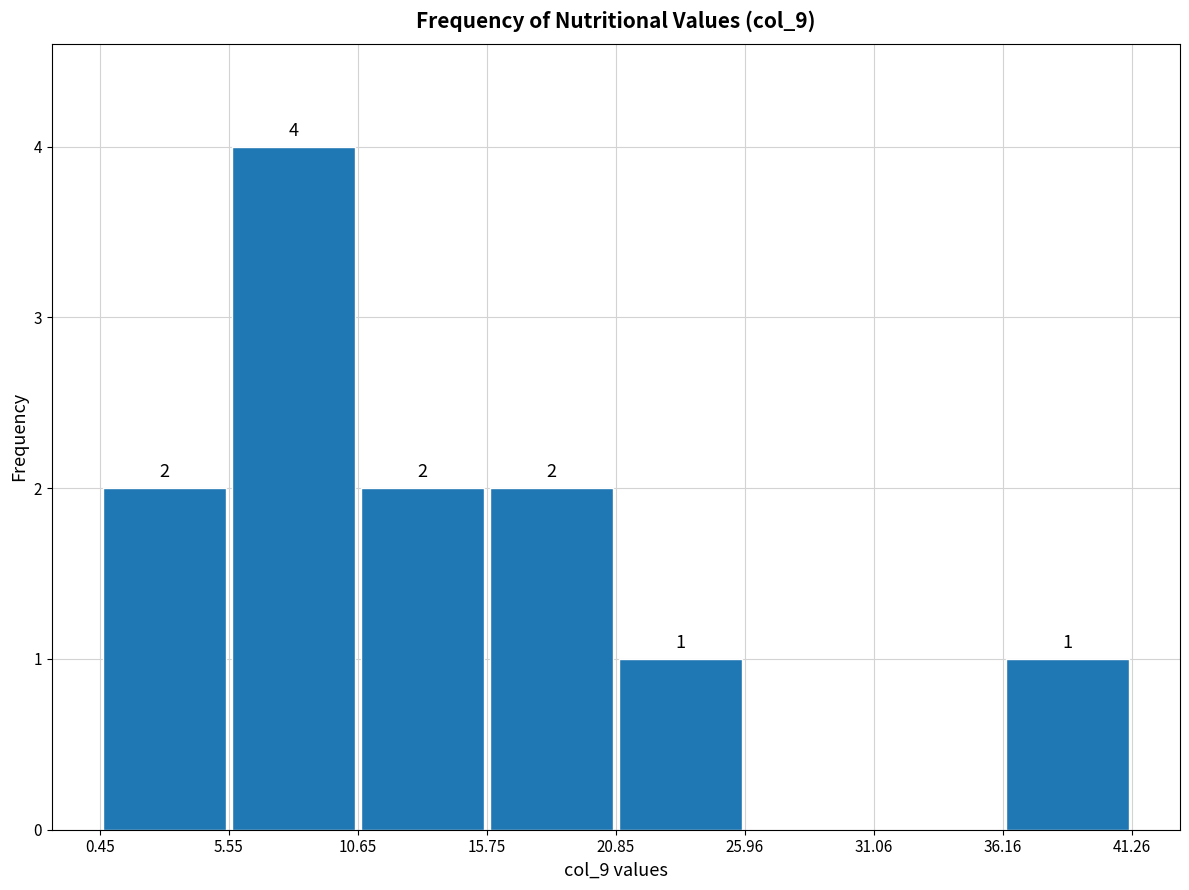

Over which range of the x-axis is the bar tallest?

5.55 to 10.65